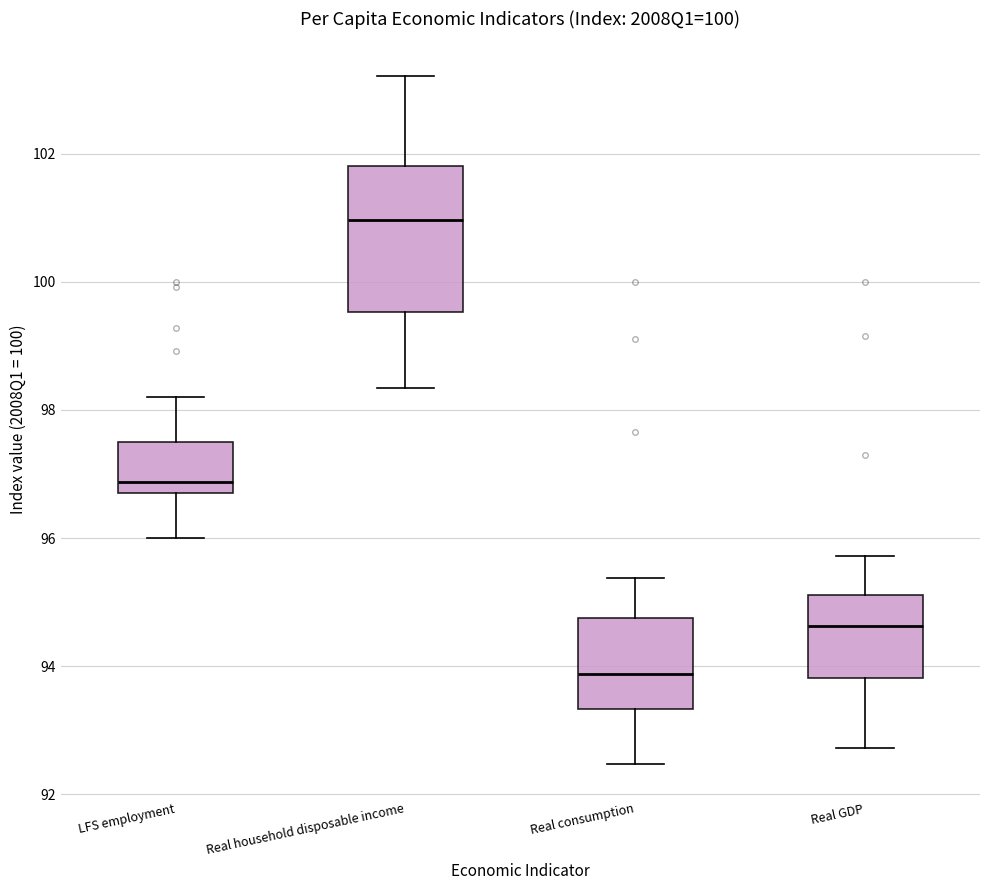

Reading left to right, read every box against the y-axis: the position of its median line, the range the box covers, and the ends of its whiskers. The values are not printed on the chart, so give them approximately, as read against the axis.

LFS employment: median 96.8 (just above the box's lower edge), box 96.8 to 97.4, whiskers 96.0 to 98.2
Real household disposable income: median 101.0, box 99.6 to 101.8, whiskers 98.4 to 103.2
Real consumption: median 93.8, box 93.4 to 94.8, whiskers 92.4 to 95.4
Real GDP: median 94.6, box 93.8 to 95.2, whiskers 92.8 to 95.8